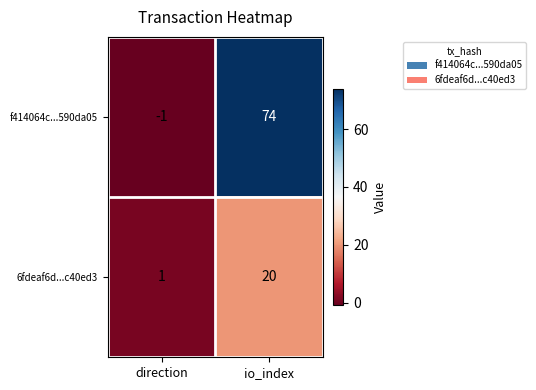

Reading right to left, transcribe all the data shown in this chart.

f414064c...590da05: 74	-1
6fdeaf6d...c40ed3: 20	1